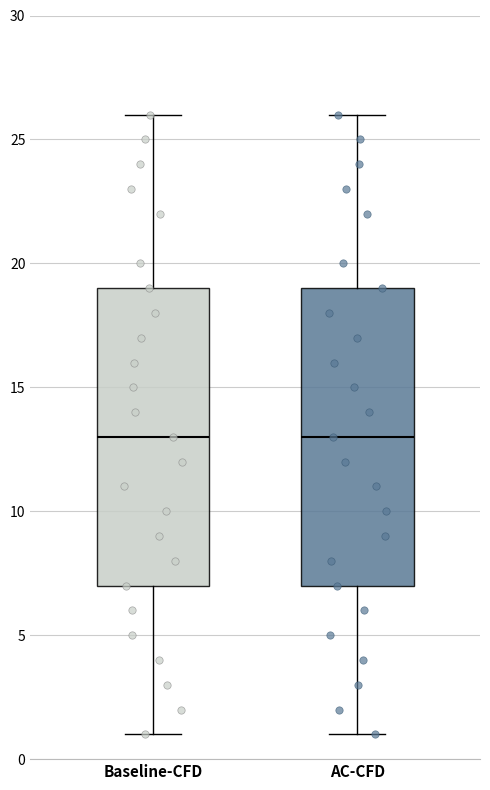

Reading left to right, transcribe this box plot: for each box, give where its median line is, the range the box spans, and where its two whiskers end, as read against the y-axis. The values are not printed on the chart, so give them approximately, as read against the axis.

Baseline-CFD: median 13, box 7 to 19, whiskers 1 to 26
AC-CFD: median 13, box 7 to 19, whiskers 1 to 26